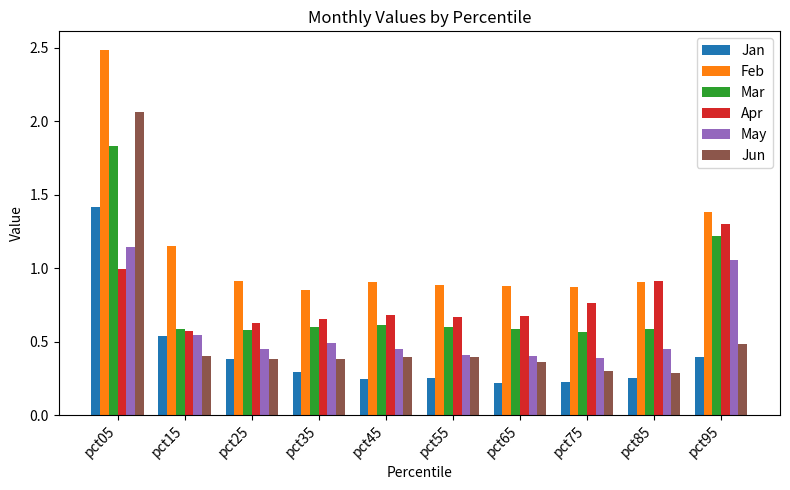

List the series in order of their peak value, highest first.

Feb, Jun, Mar, Jan, Apr, May